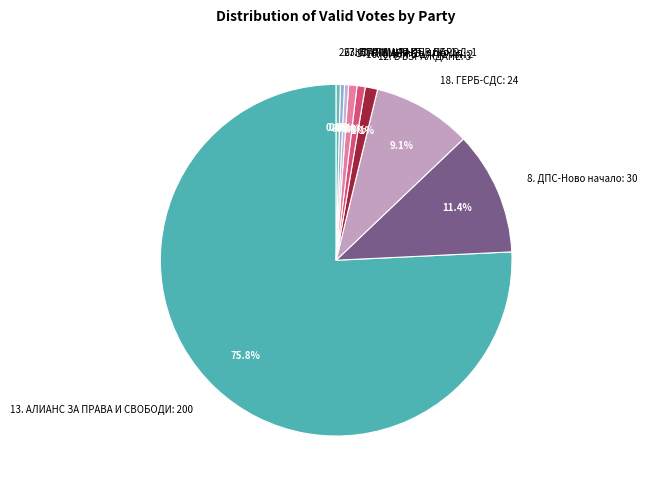

Which has a higher value, 18. ГЕРБ-СДС or 16. СИНЯ БЪЛГАРИЯ?

18. ГЕРБ-СДС